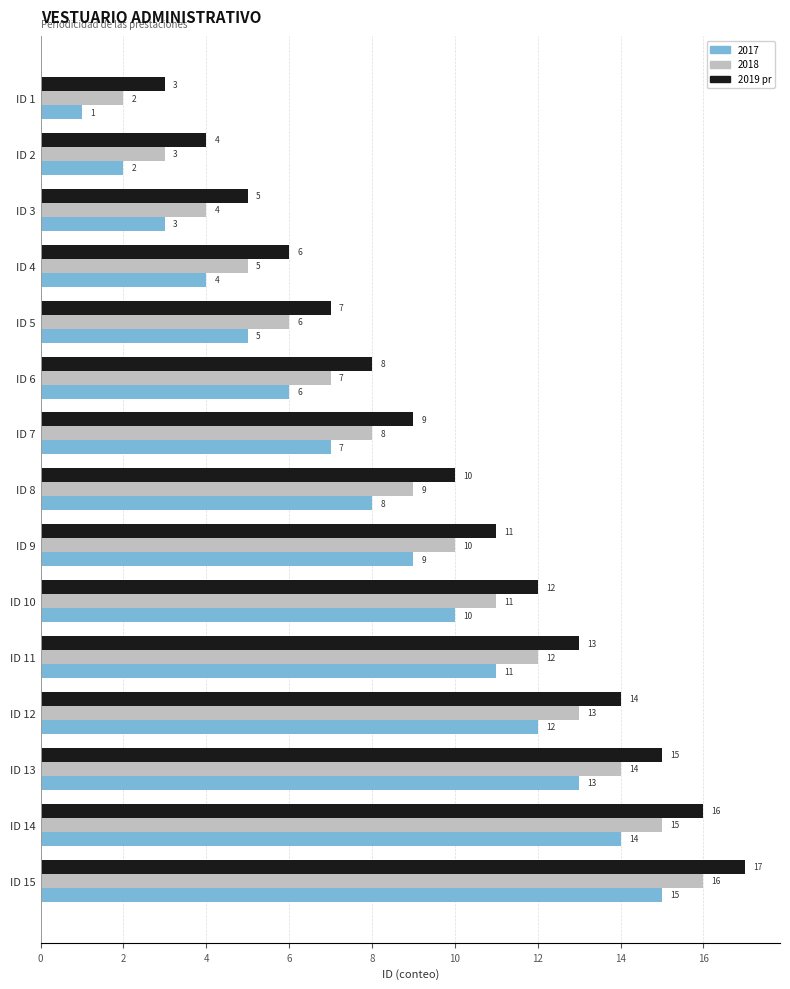

What is the difference between the 2017 values at ID 9 and ID 6?

3